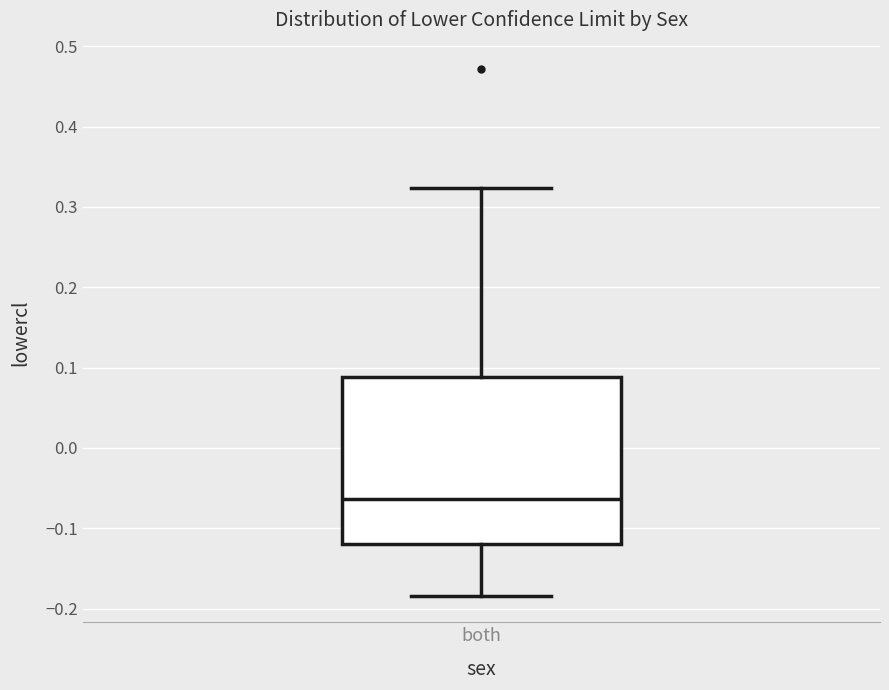

Transcribe this box plot: give where the median line is, the range the box spans, and where the two whiskers end, as read against the y-axis. The values are not printed on the chart, so give them approximately, as read against the axis.

median -0.06, box -0.12 to 0.09, whiskers -0.18 to 0.32